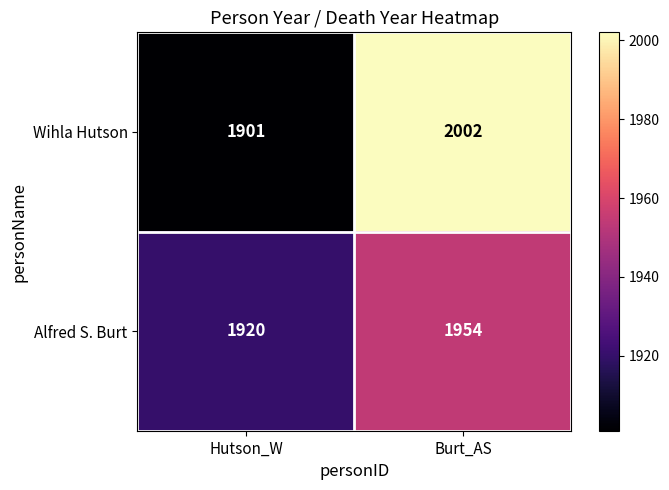

List the series in order of their overall mean, lowest first.

Alfred S. Burt, Wihla Hutson